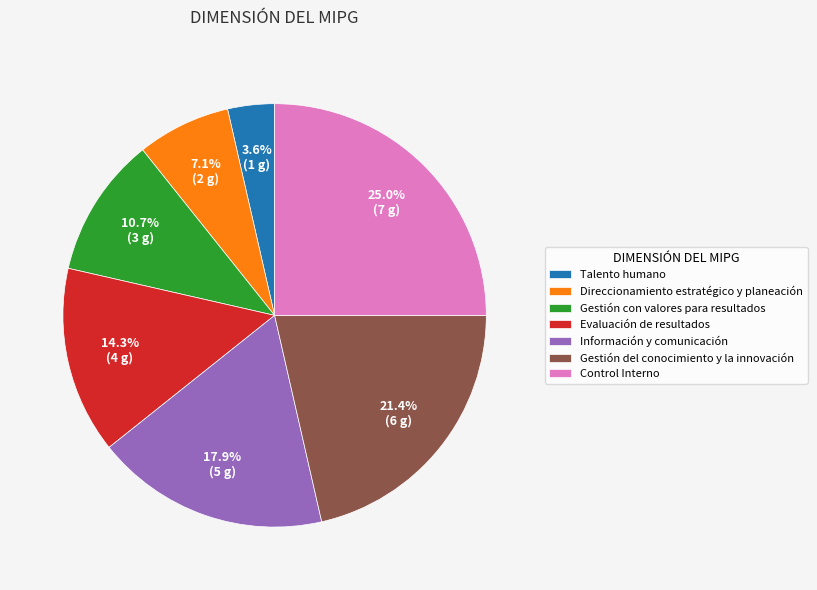

What is the largest slice in the pie chart?

Control Interno